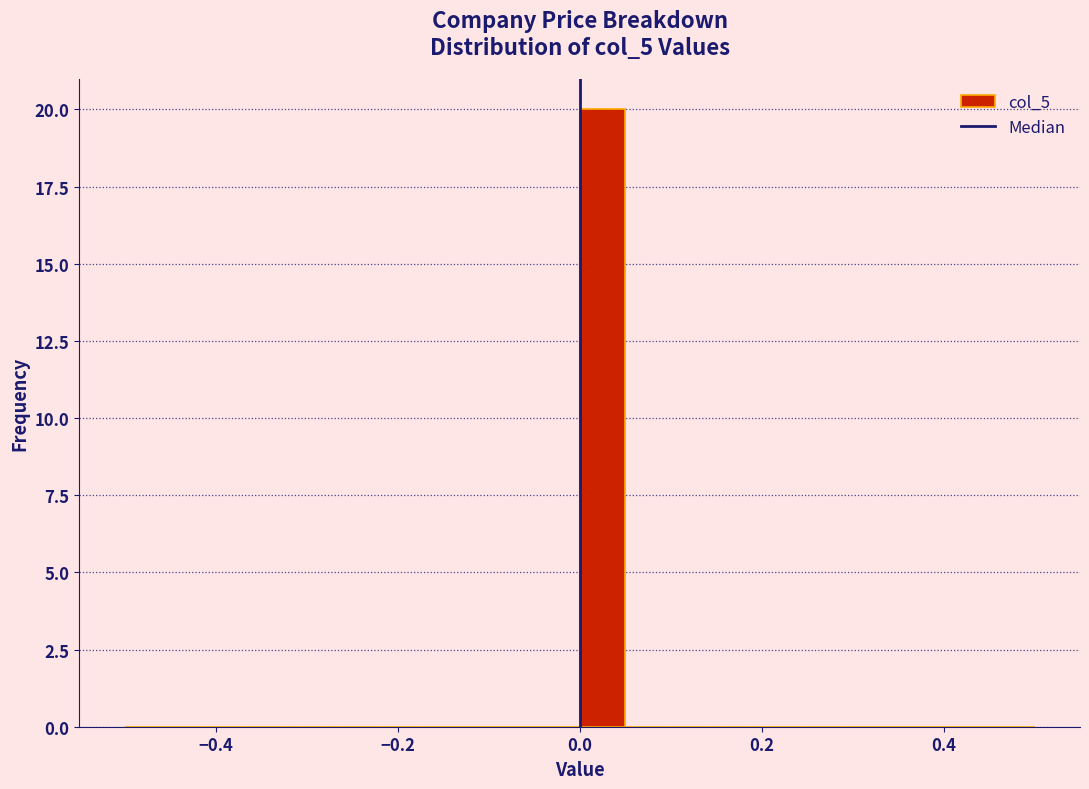

Read against the x-axis, roughly where is the centre of the tallest bar?

0.02